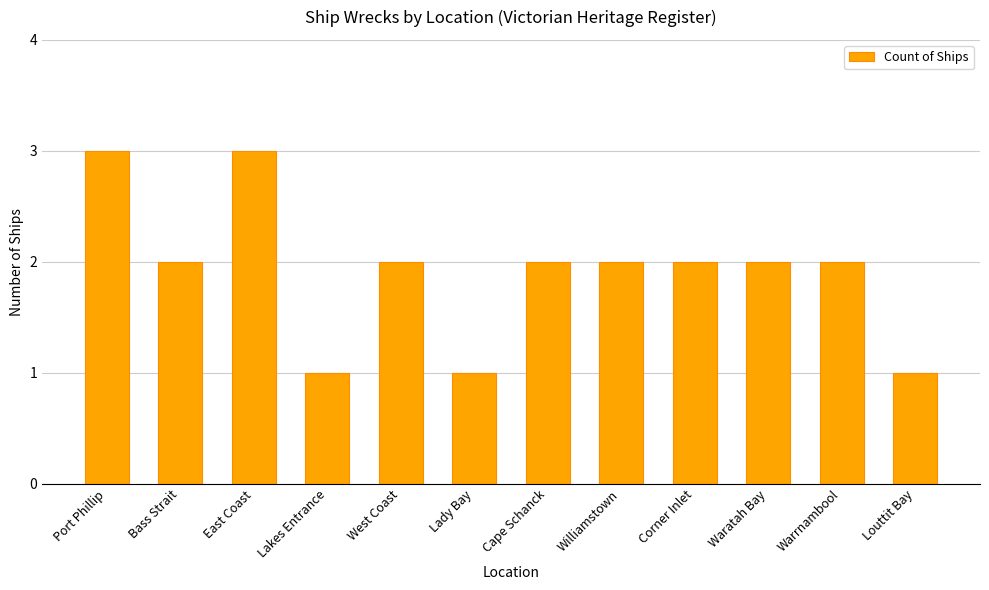

The value at Williamstown is 1. True or false?

False